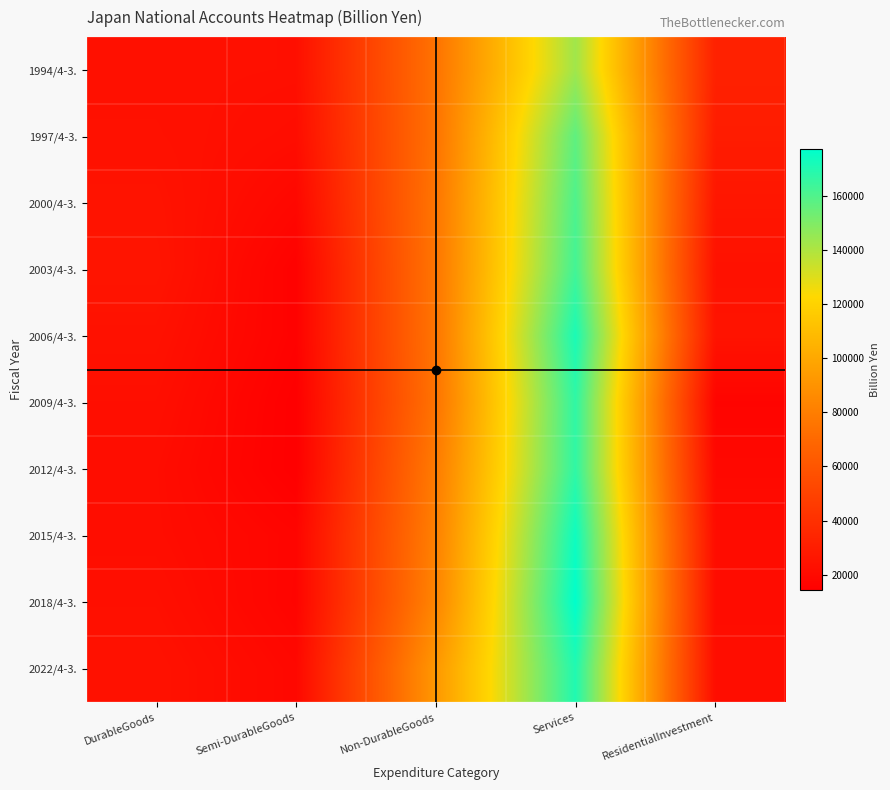

Reading left to right, transcribe all the data shown in this chart.

1994/4-3.: DurableGoods=23220.2	Semi-DurableGoods=22891.4	Non-DurableGoods=74851.6	Services=142986.9	ResidentialInvestment=32216.2
1997/4-3.: DurableGoods=23689.6	Semi-DurableGoods=21628.4	Non-DurableGoods=74856.2	Services=156840.1	ResidentialInvestment=29530.5
2000/4-3.: DurableGoods=24837.7	Semi-DurableGoods=18693.9	Non-DurableGoods=75944.3	Services=160521.0	ResidentialInvestment=26350.6
2003/4-3.: DurableGoods=25566.1	Semi-DurableGoods=15623.9	Non-DurableGoods=76055.4	Services=162945.2	ResidentialInvestment=23955.6
2006/4-3.: DurableGoods=23942.8	Semi-DurableGoods=15784.5	Non-DurableGoods=75768.4	Services=171350.2	ResidentialInvestment=24816.0
2009/4-3.: DurableGoods=22593.2	Semi-DurableGoods=14431.3	Non-DurableGoods=75009.1	Services=166876.2	ResidentialInvestment=17049.3
2012/4-3.: DurableGoods=21429.2	Semi-DurableGoods=14352.7	Non-DurableGoods=78856.9	Services=166965.9	ResidentialInvestment=19134.0
2015/4-3.: DurableGoods=21577.4	Semi-DurableGoods=17332.3	Non-DurableGoods=81237.9	Services=173940.9	ResidentialInvestment=21204.4
2018/4-3.: DurableGoods=22843.1	Semi-DurableGoods=17013.0	Non-DurableGoods=83464.6	Services=177107.4	ResidentialInvestment=21178.4
2022/4-3.: DurableGoods=24134.1	Semi-DurableGoods=18950.1	Non-DurableGoods=92227.2	Services=170107.1	ResidentialInvestment=21665.7